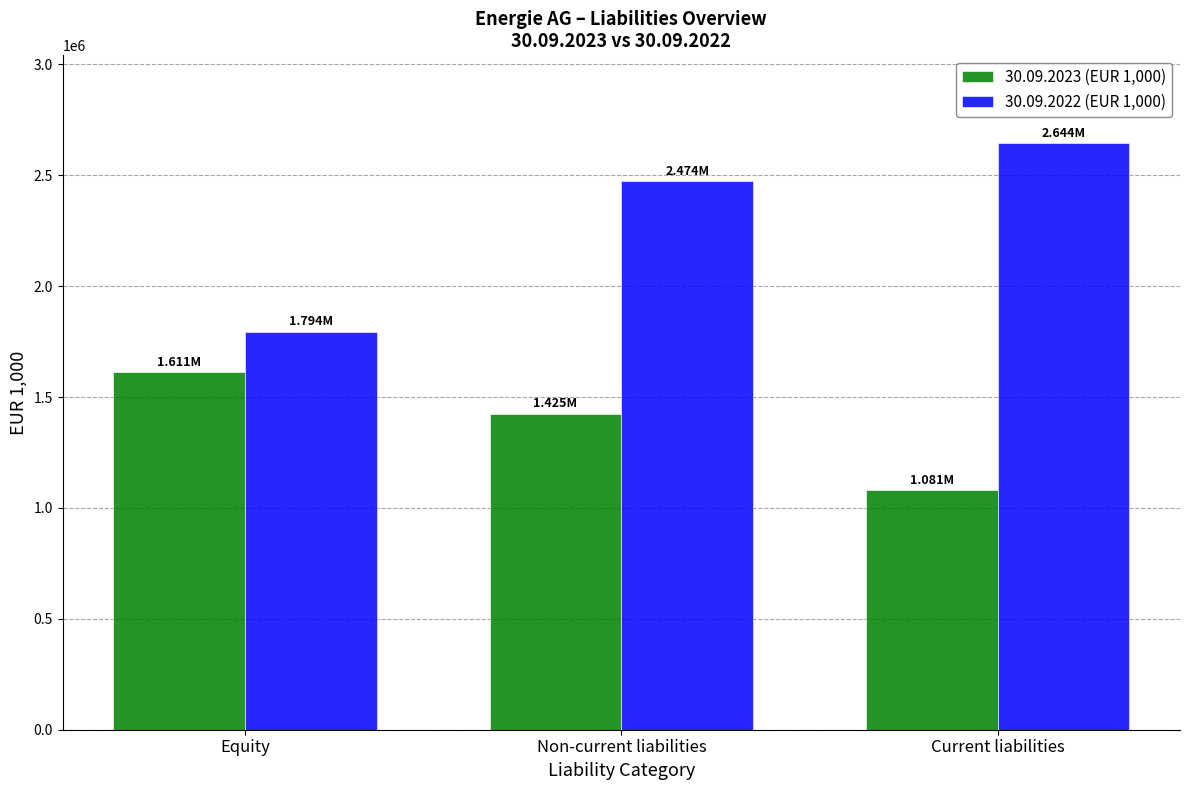

At how many categories does at least one series exceed 1308064?

3